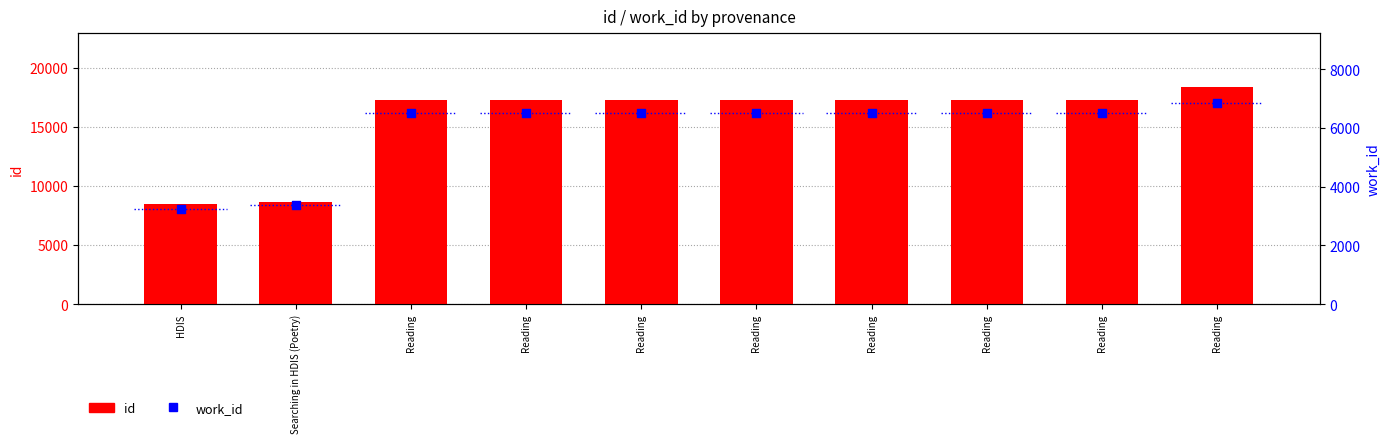

Is the value of work_id at Reading greater than the value of id at Reading?

No